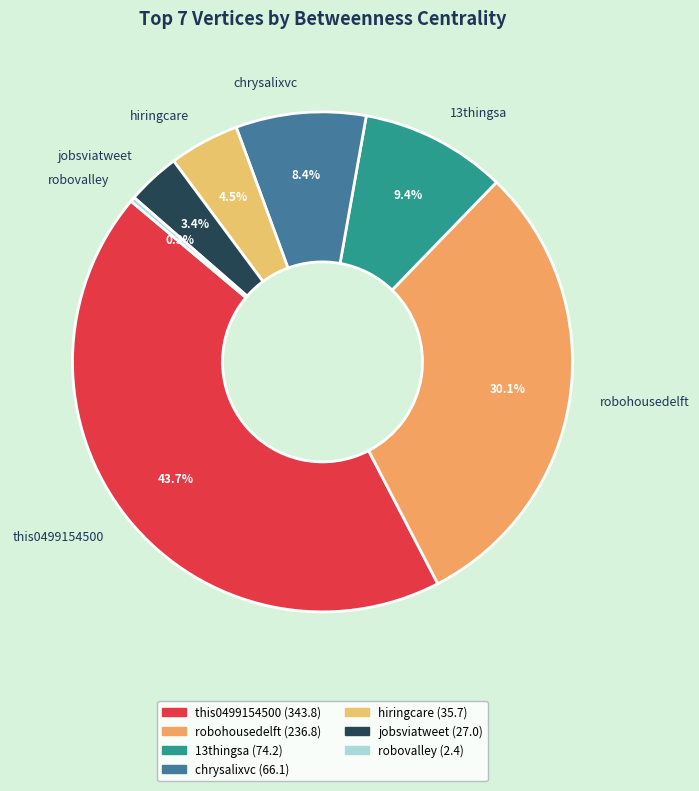

The jobsviatweet slice represents 3% of the pie. True or false?

True